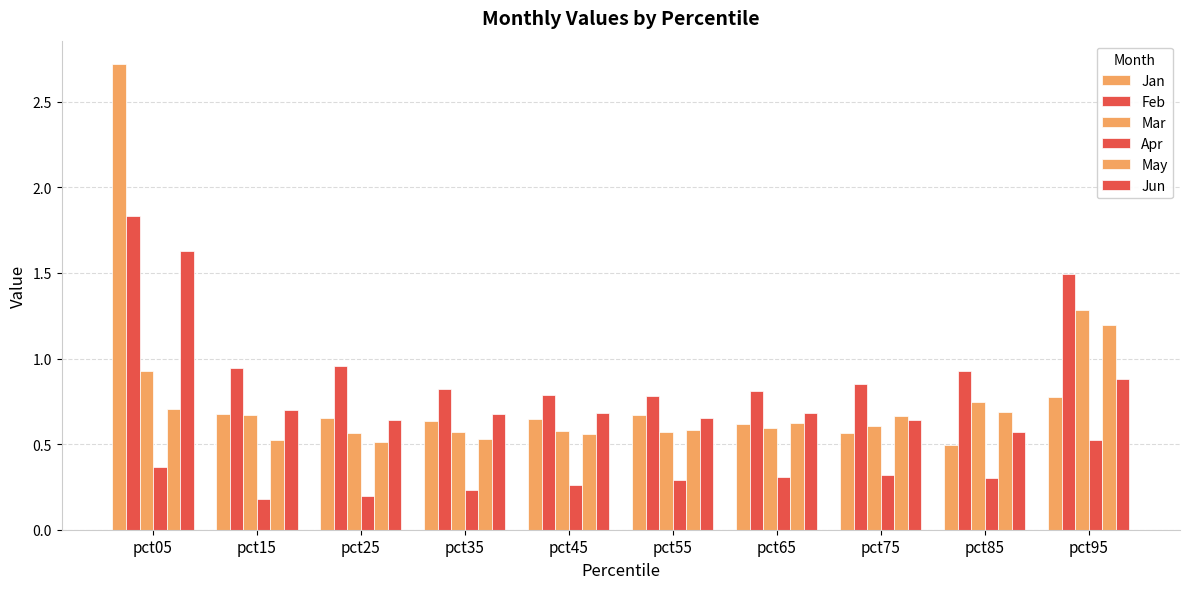

How many data points does each series have?

10